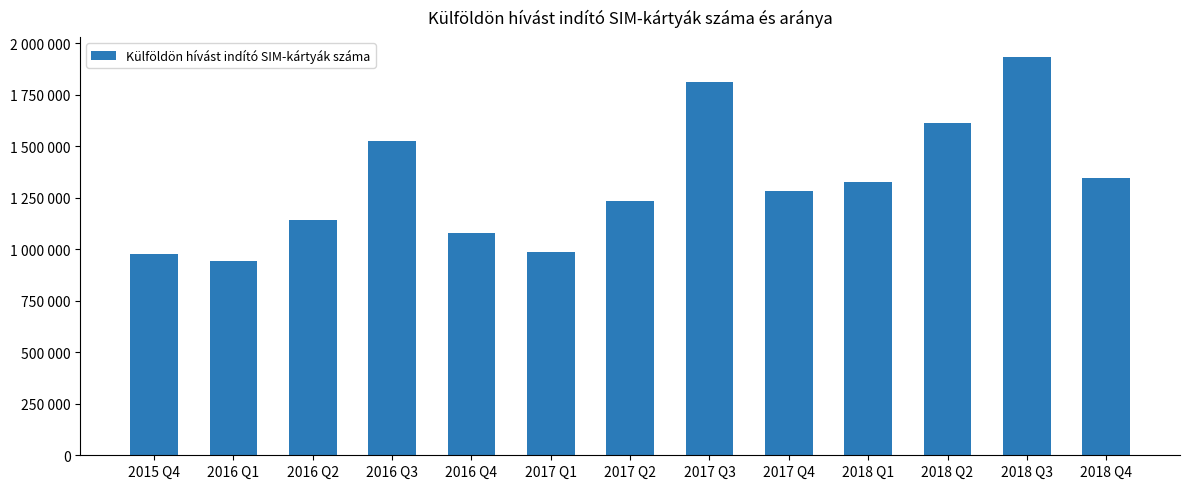

What is the sum of all values?

17210182